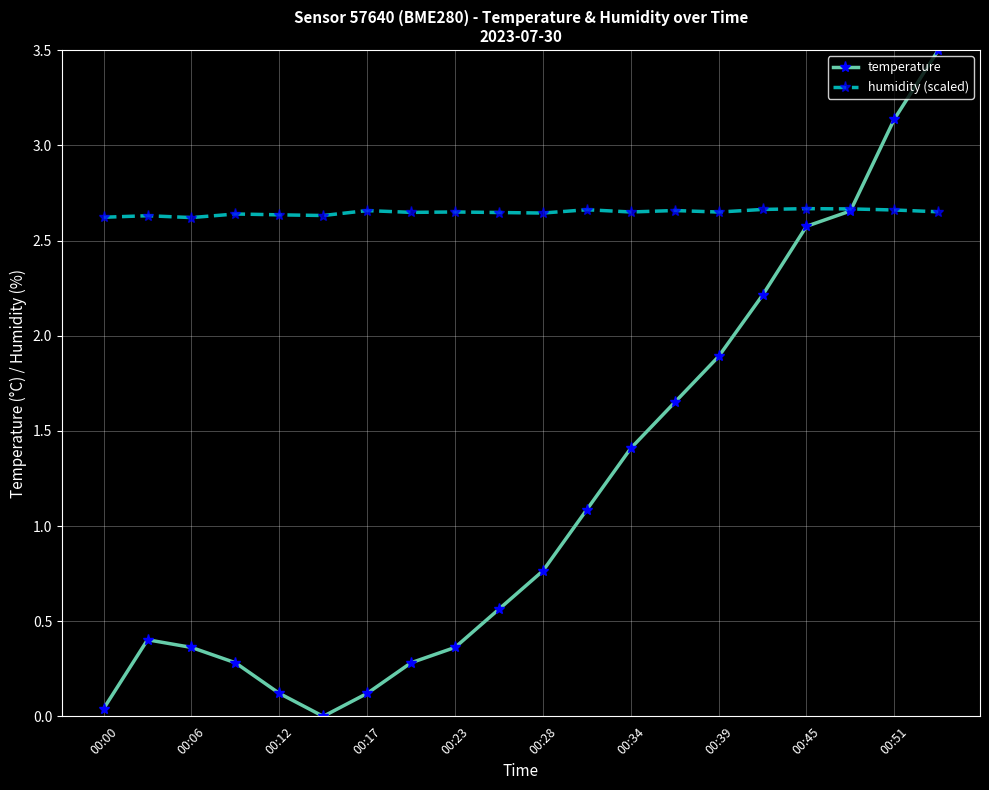

Count the humidity (scaled) values in the range 2 to 3.

20